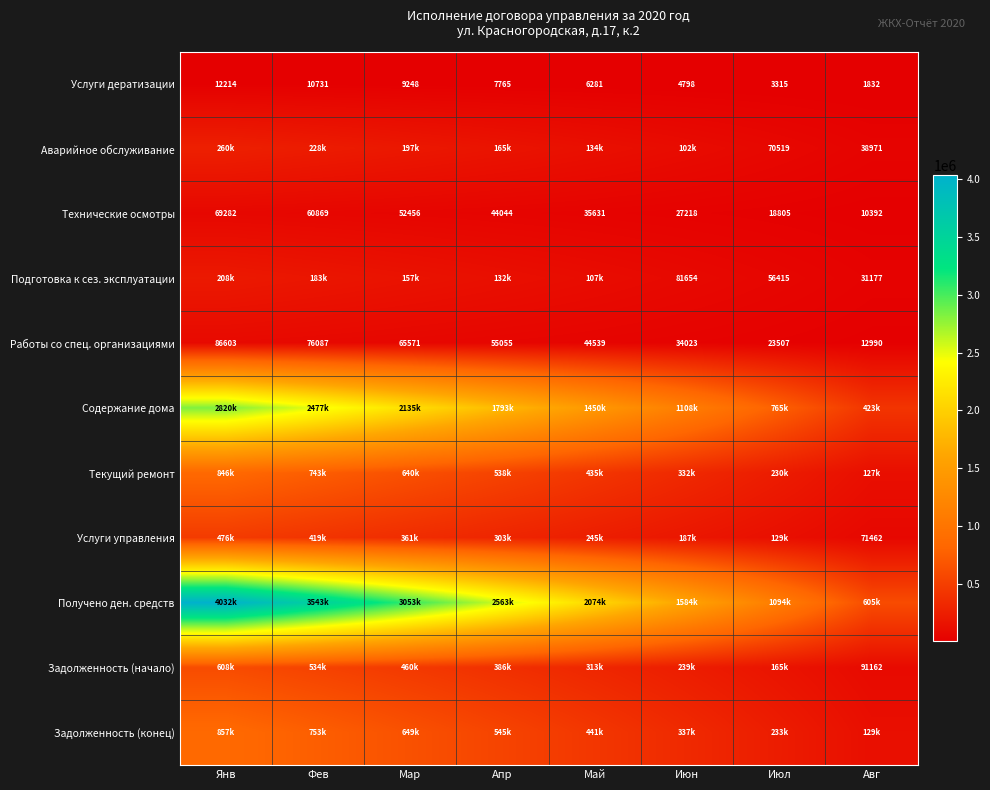

List the labels in order of Технические осмотры value, largest first.

Янв, Фев, Мар, Апр, Май, Июн, Июл, Авг